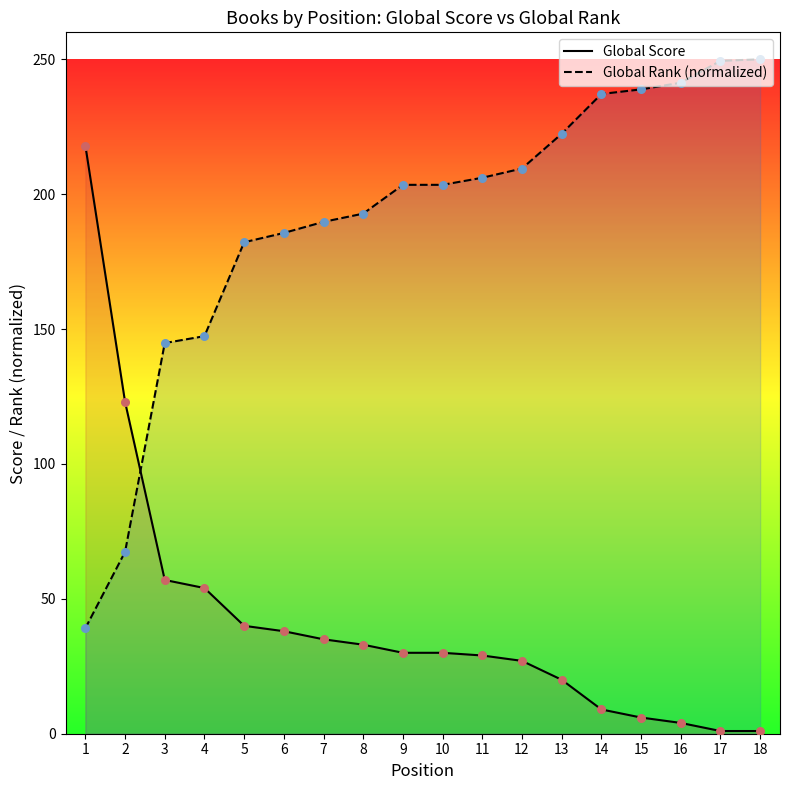

What are all the series names shown in the legend?

Global Score, Global Rank (normalized)